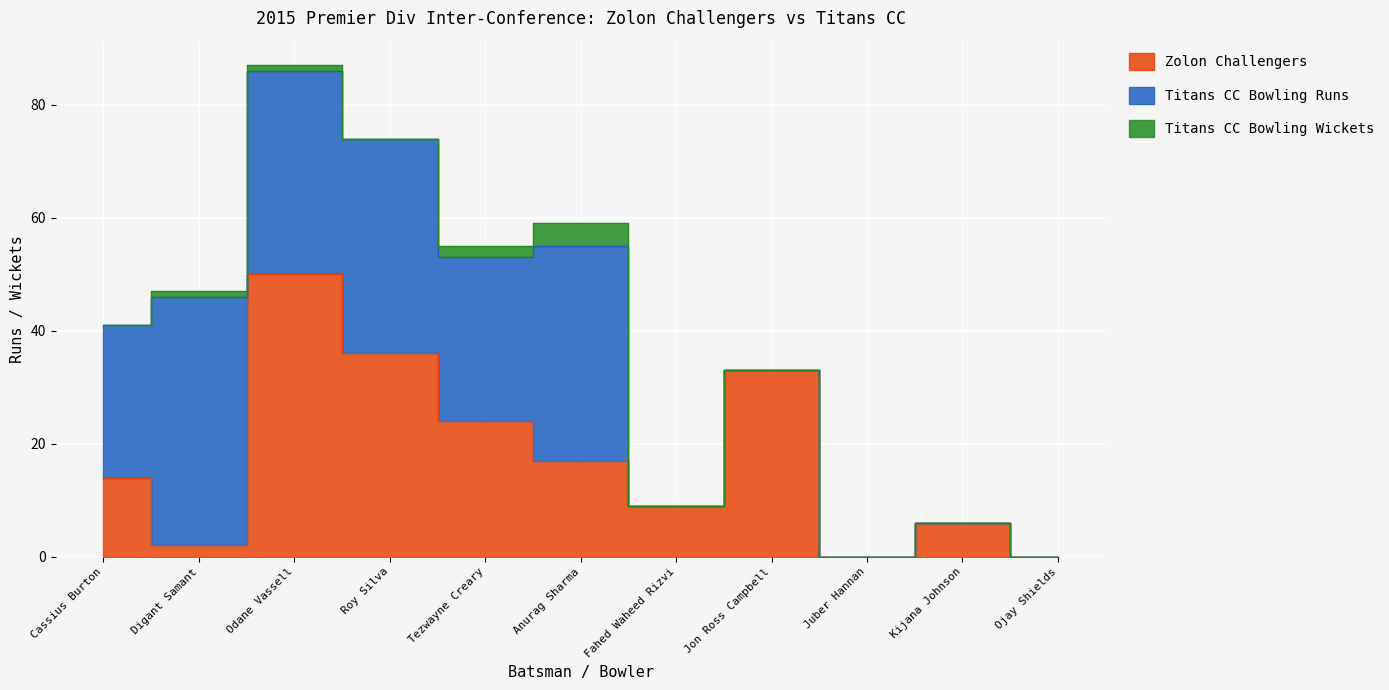

What is the difference between the maximum and minimum values in the Zolon Challengers series?

50